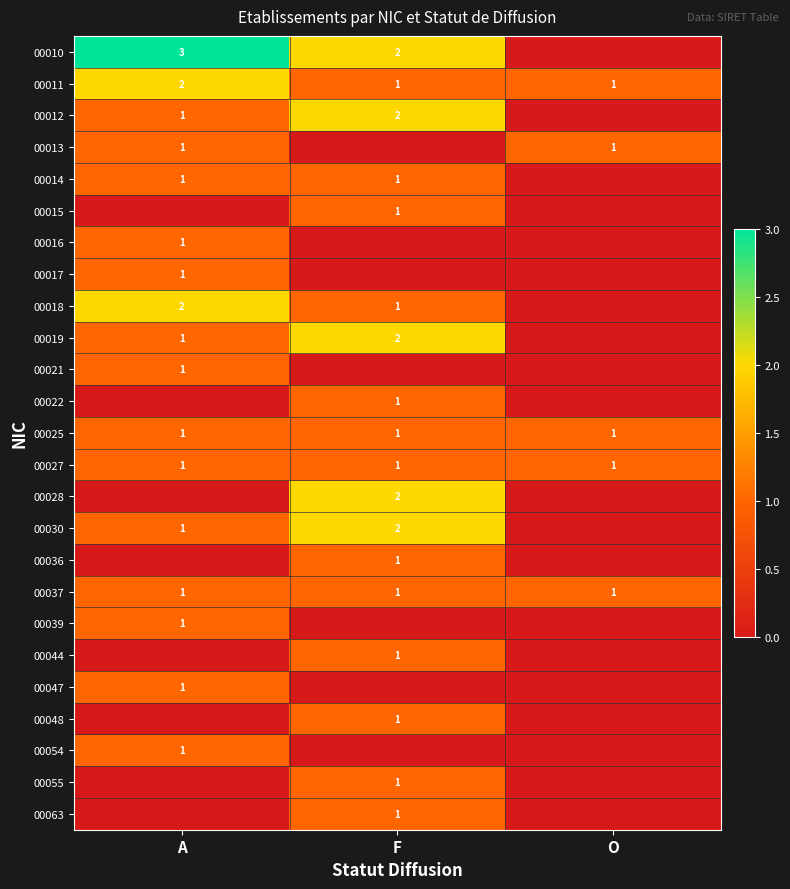

True or false: 00025 has a value of 2 at F.

False